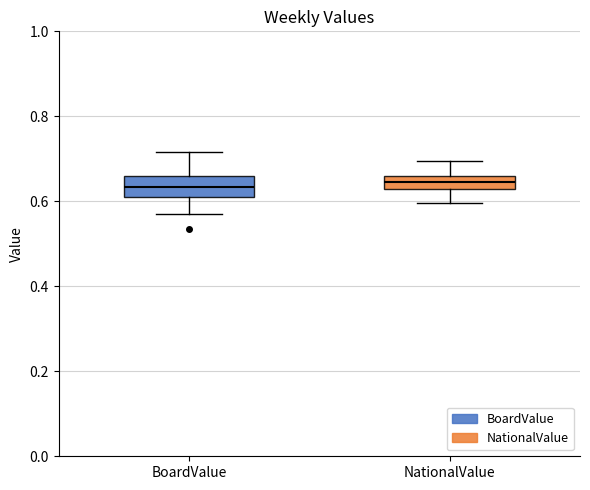

Reading left to right, read every box against the y-axis: the position of its median line, the range the box covers, and the ends of its whiskers. The values are not printed on the chart, so give them approximately, as read against the axis.

BoardValue: median 0.64, box 0.62 to 0.66, whiskers 0.58 to 0.72
NationalValue: median 0.64, box 0.62 to 0.66, whiskers 0.60 to 0.70